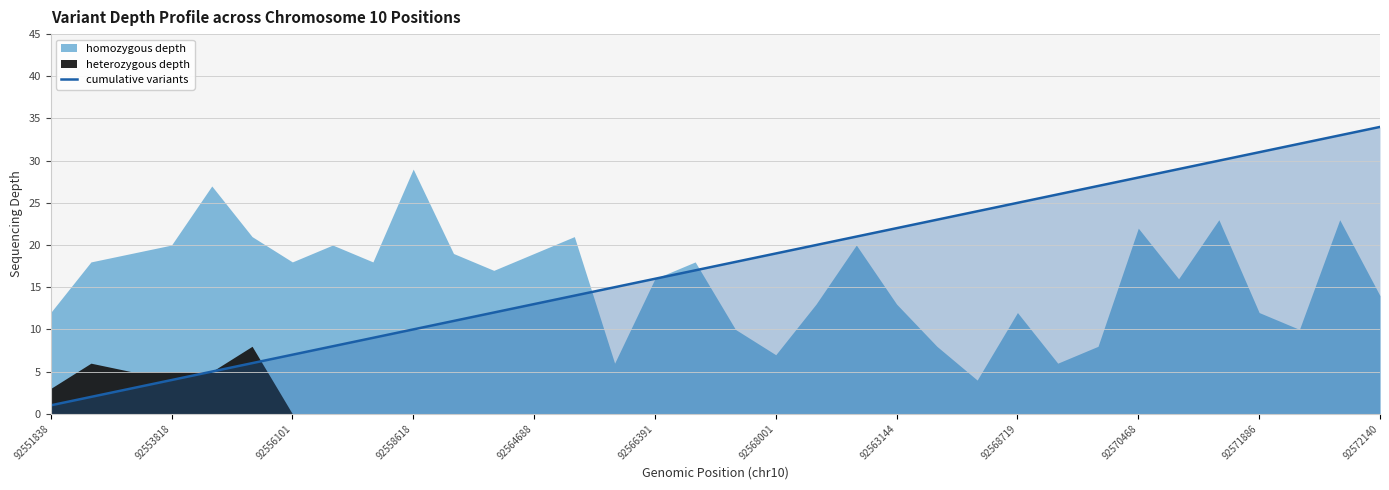

The cumulative variants series shows 13 at 92558618. True or false?

False